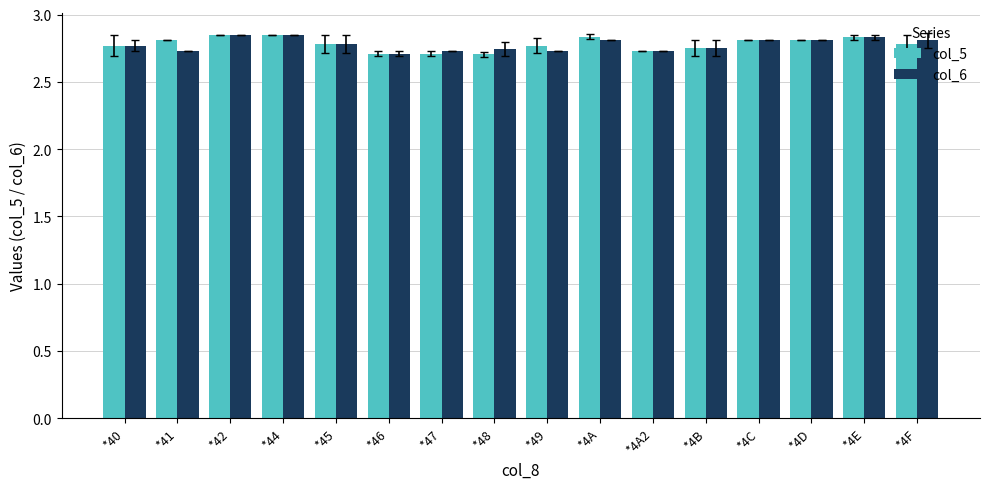

Are the bars horizontal?

No